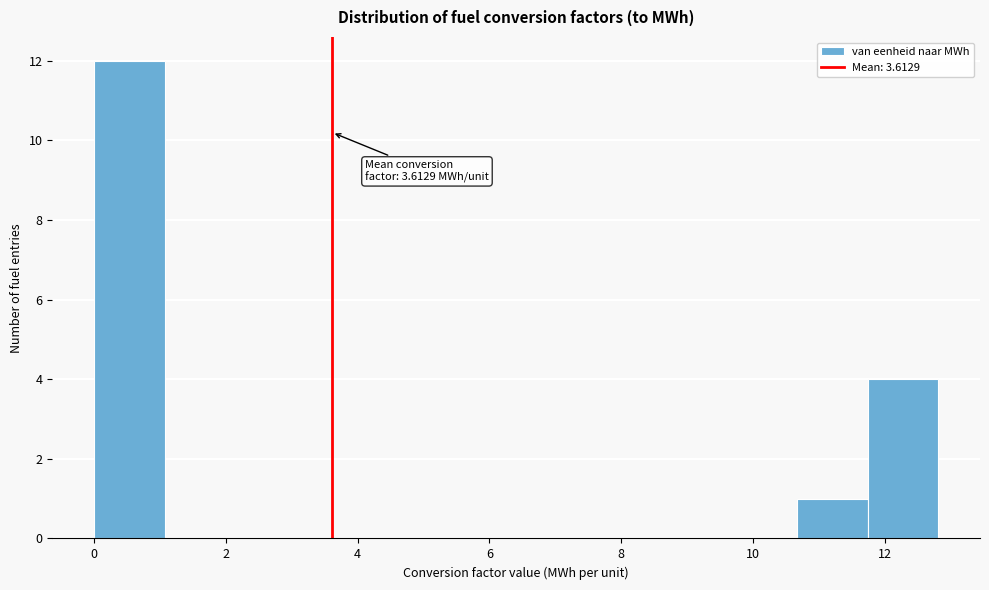

Which range on the x-axis has the tallest bar?

0.0 to 1.0